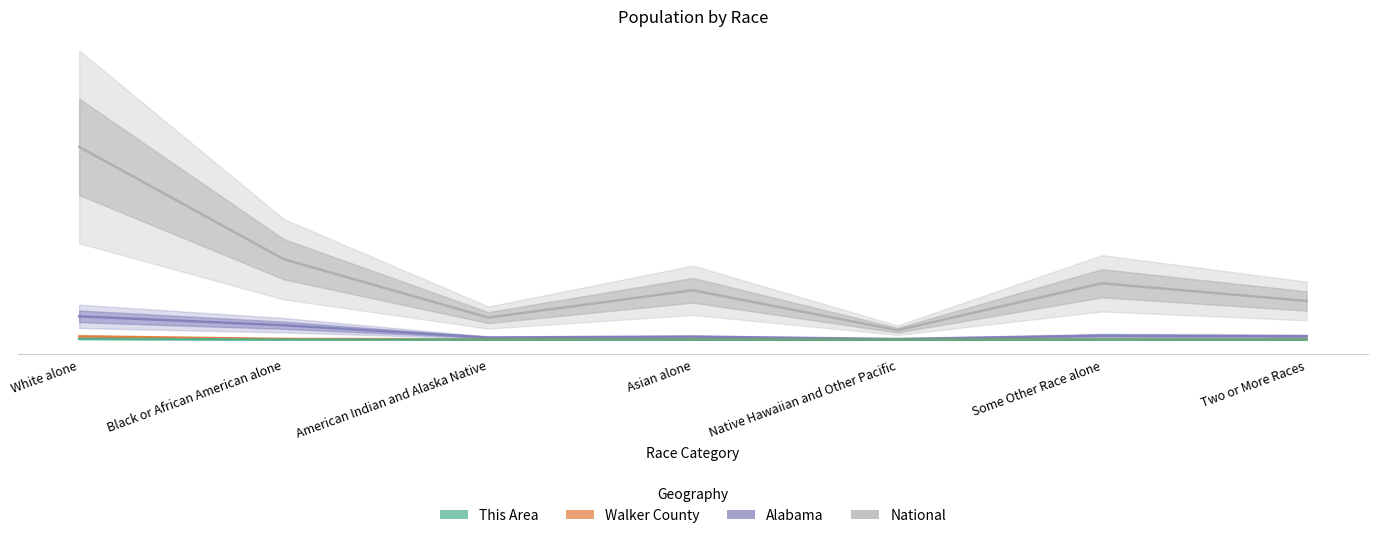

At how many categories does at least one series exceed 5506?

2